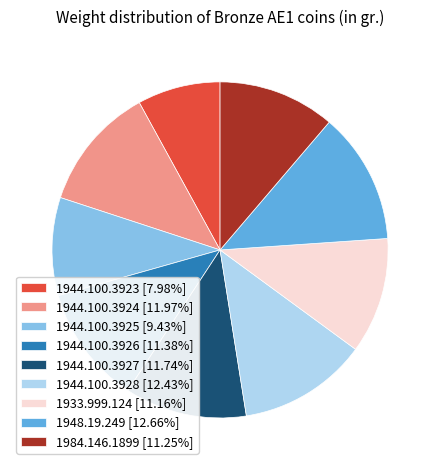

Is the sum of 1984.146.1899 and 1944.100.3925 greater than half?

No